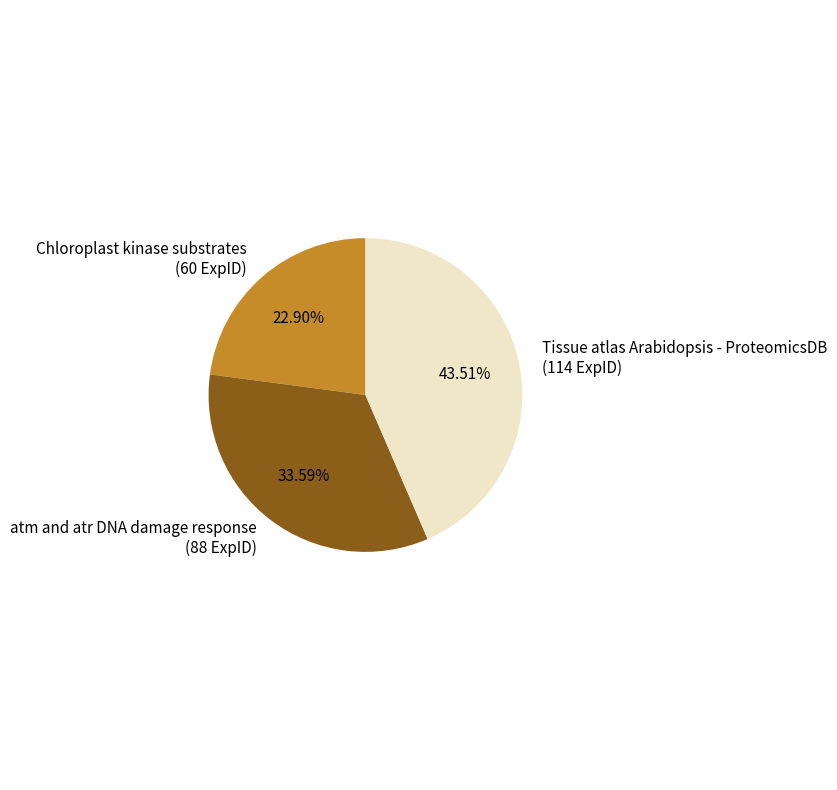

To the nearest percent, what percentage of the pie is atm and atr DNA damage response?

34%